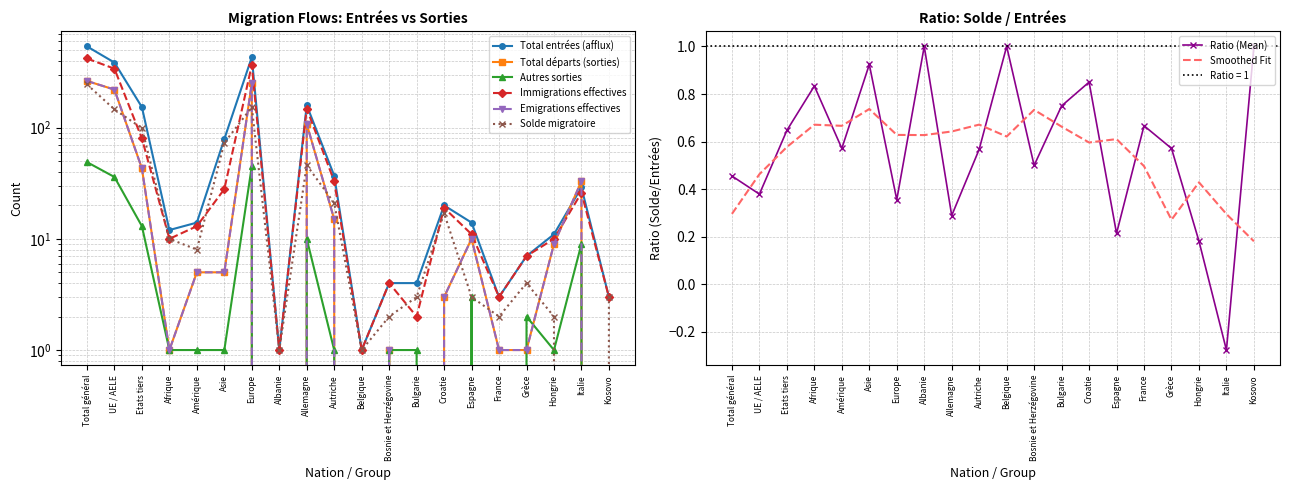

What is the label of the 19th point from the left?

Italie